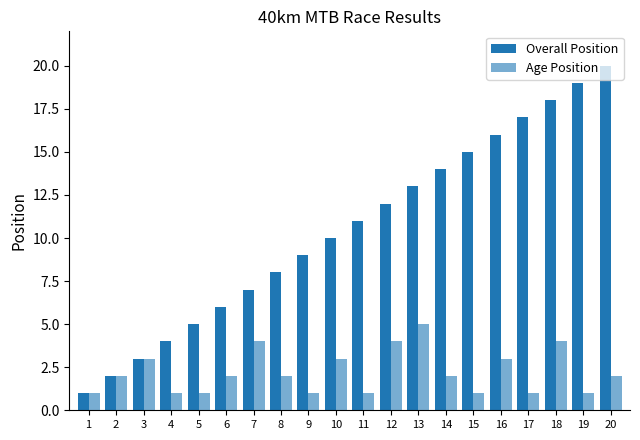

How many bars are there in total?

40